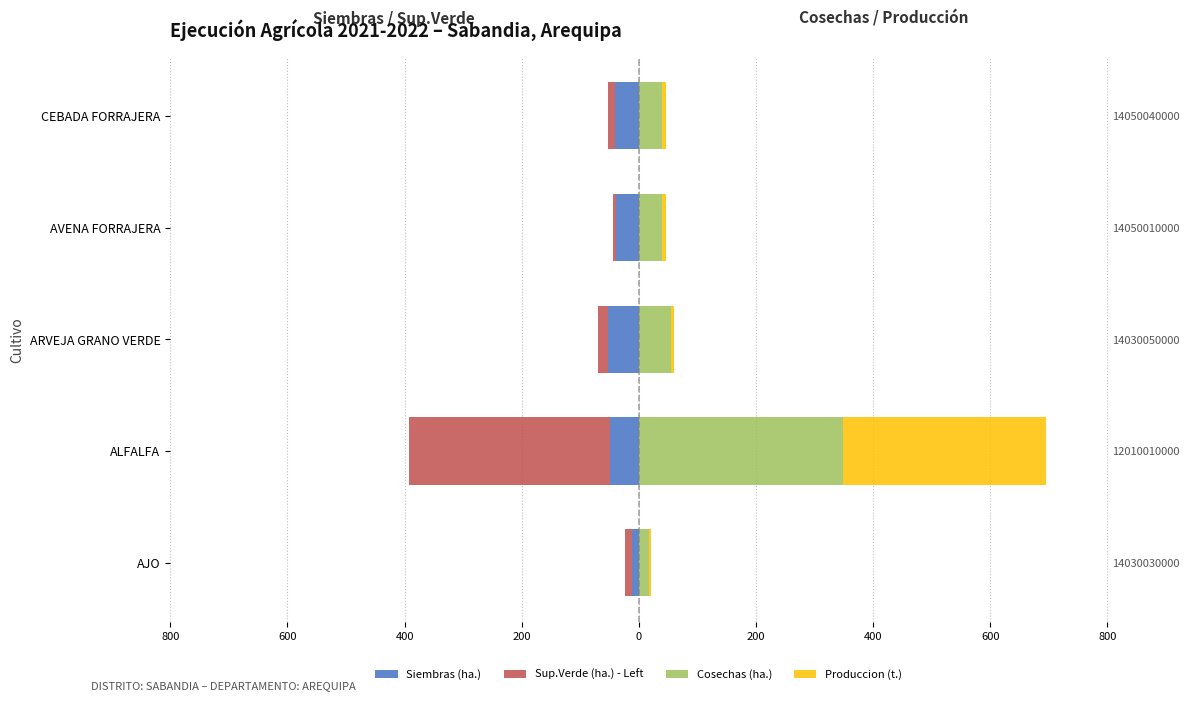

Between ARVEJA GRANO VERDE and CEBADA FORRAJERA, which series saw the biggest shift?

Cosechas (ha.)